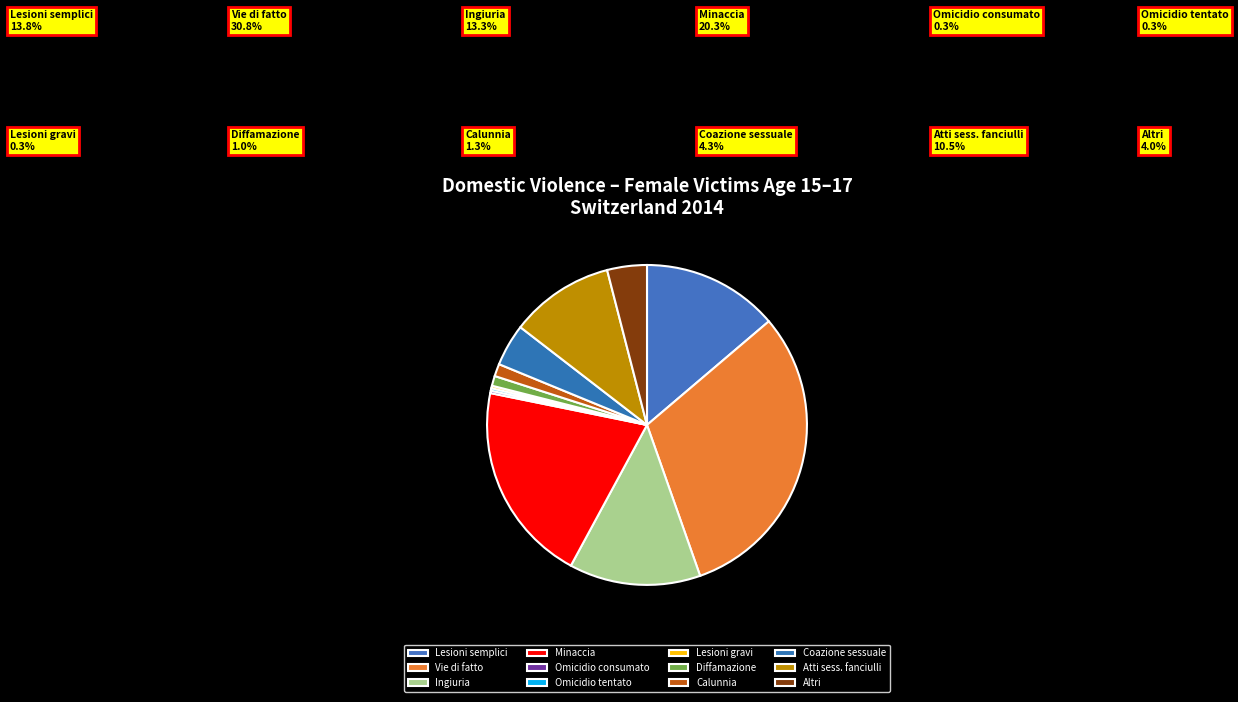

How many slices are in this pie chart?

12